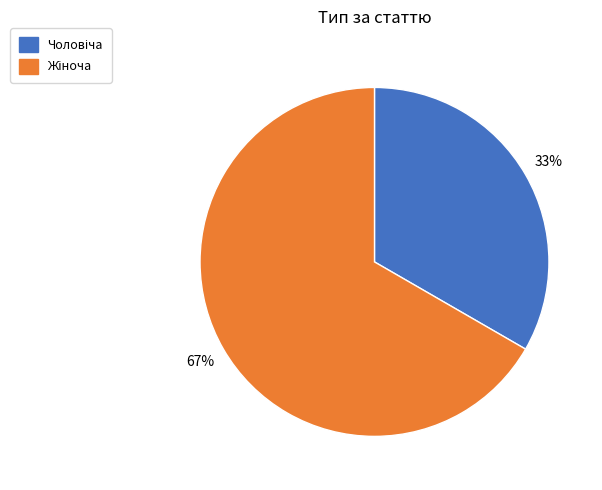

Is there any slice that represents more than half of the pie?

Yes